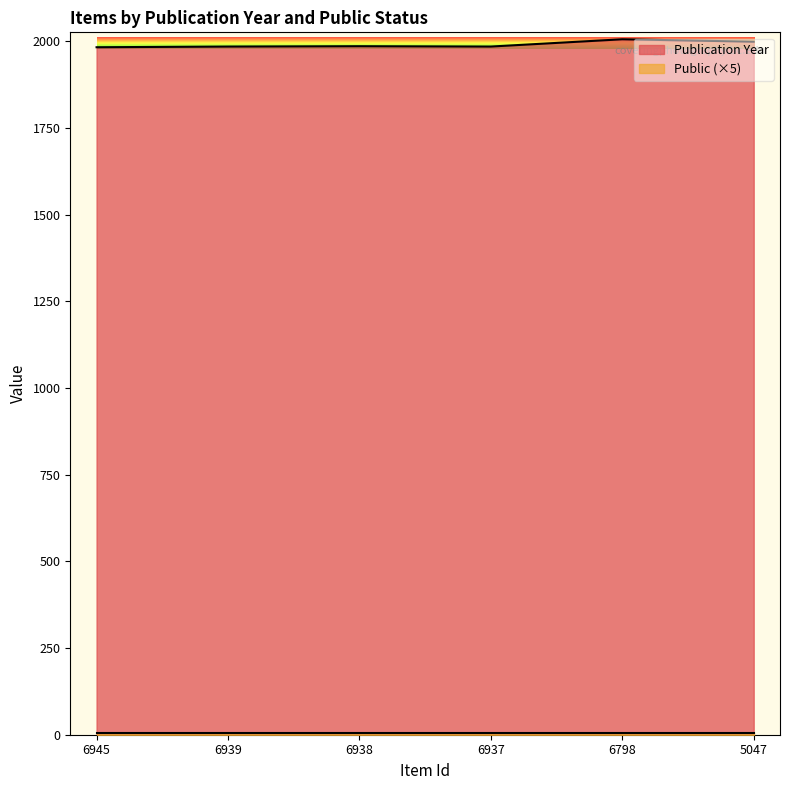

Reading right to left, what are all the values shown in this chart?

1999	2006	1985	1986	1985	1983